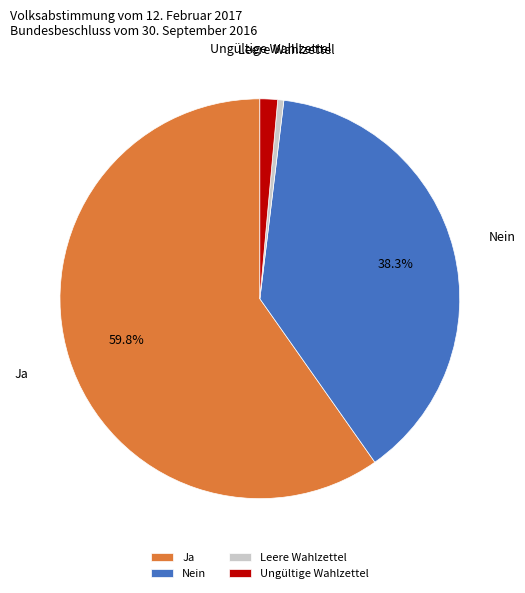

Is Ja the majority of the pie?

Yes